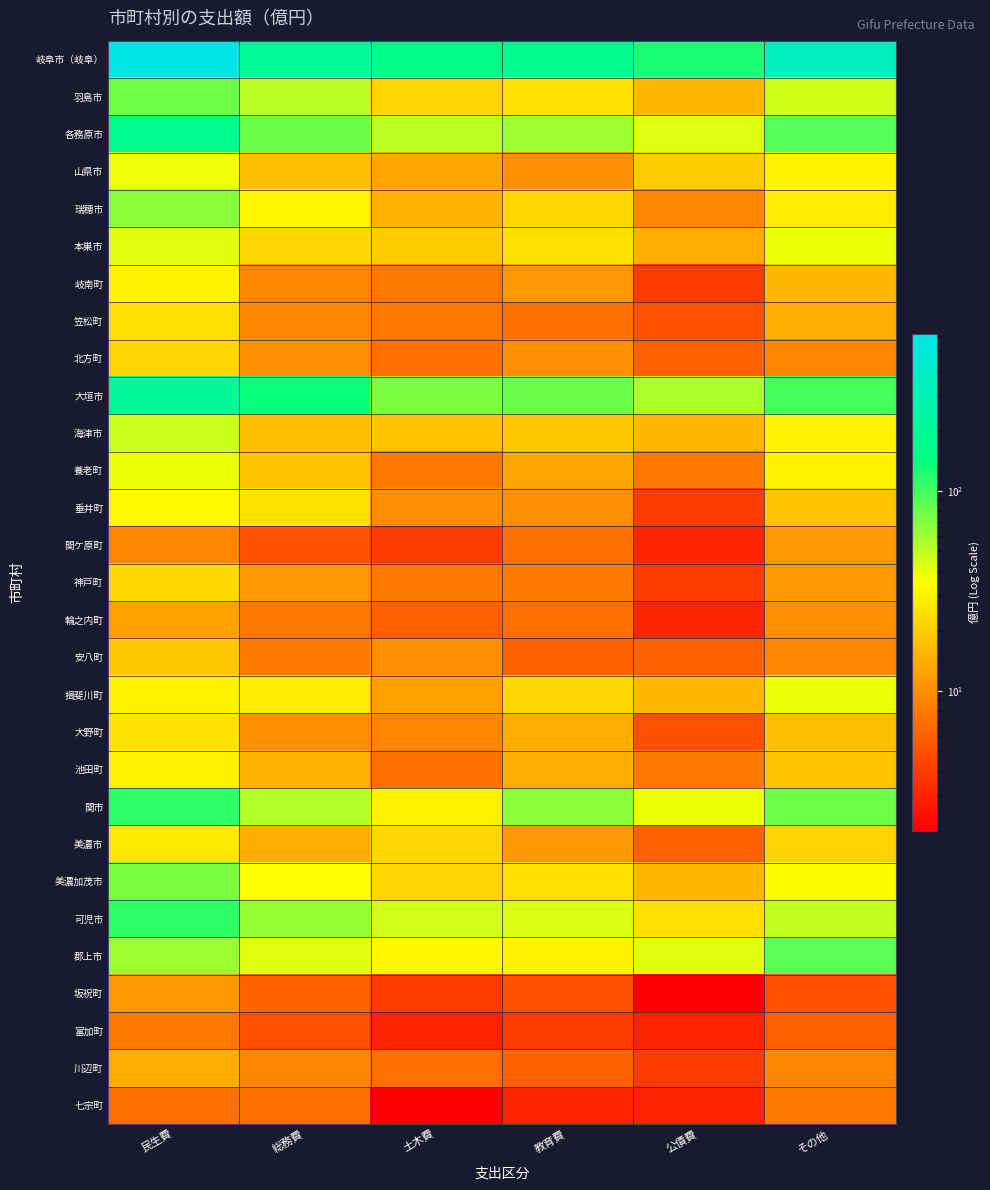

What is the minimum value shown in the chart?

2